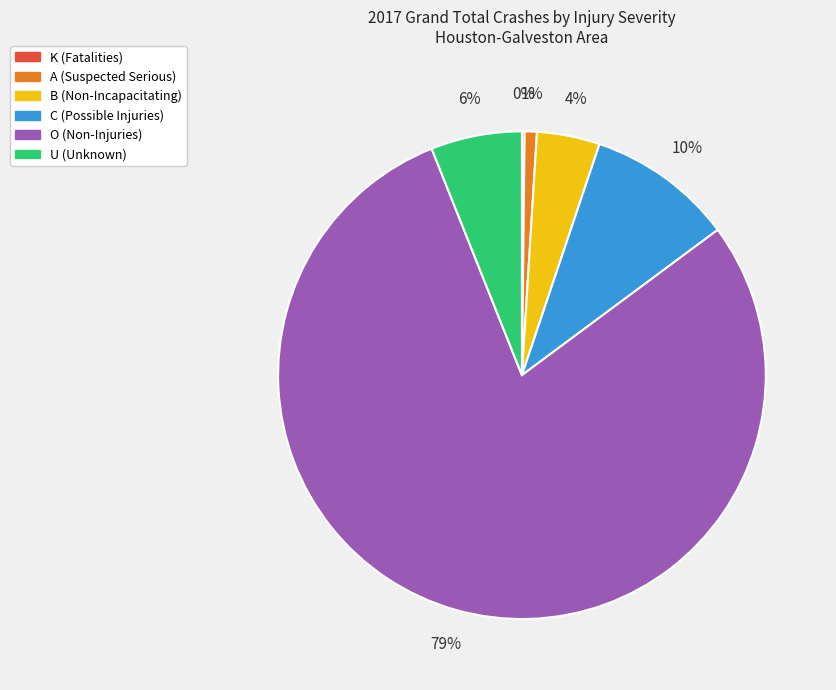

Is it true that A (Suspected Serious) is 1% of the pie?

True